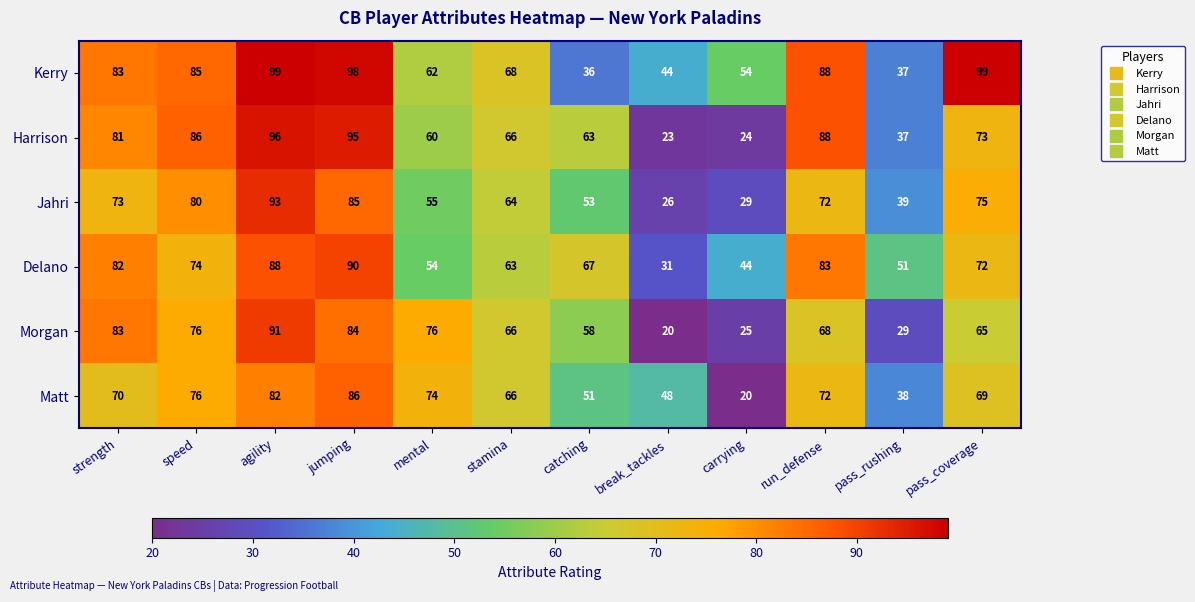

List the labels in order of Matt value, smallest first.

carrying, pass_rushing, break_tackles, catching, stamina, pass_coverage, strength, run_defense, mental, speed, agility, jumping